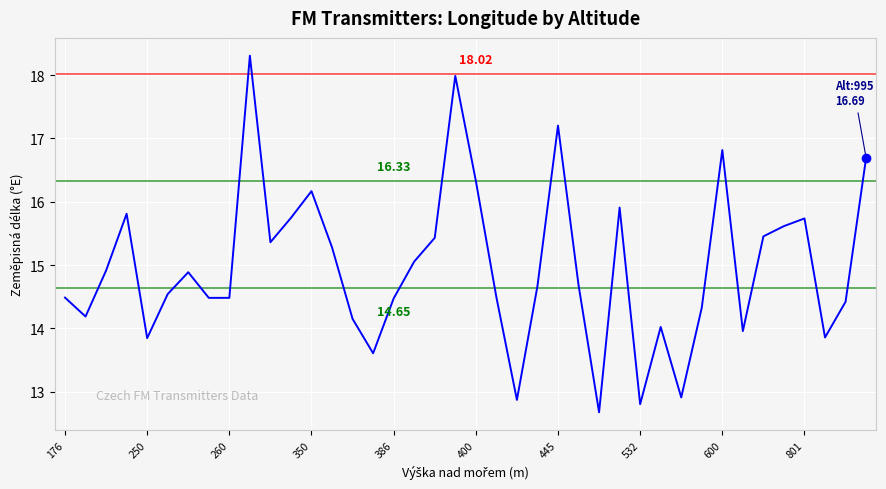

Reading left to right, list all the values displayed in this chart.

14.5	14.2	14.9	15.8	13.8	14.5	14.9	14.5	14.5	18.3	15.4	15.7	16.2	15.3	14.1	13.6	14.5	15.1	15.4	18.0	16.3	14.5	12.9	14.7	17.2	14.7	12.7	15.9	12.8	14.0	12.9	14.3	16.8	14.0	15.5	15.6	15.7	13.9	14.4	16.7